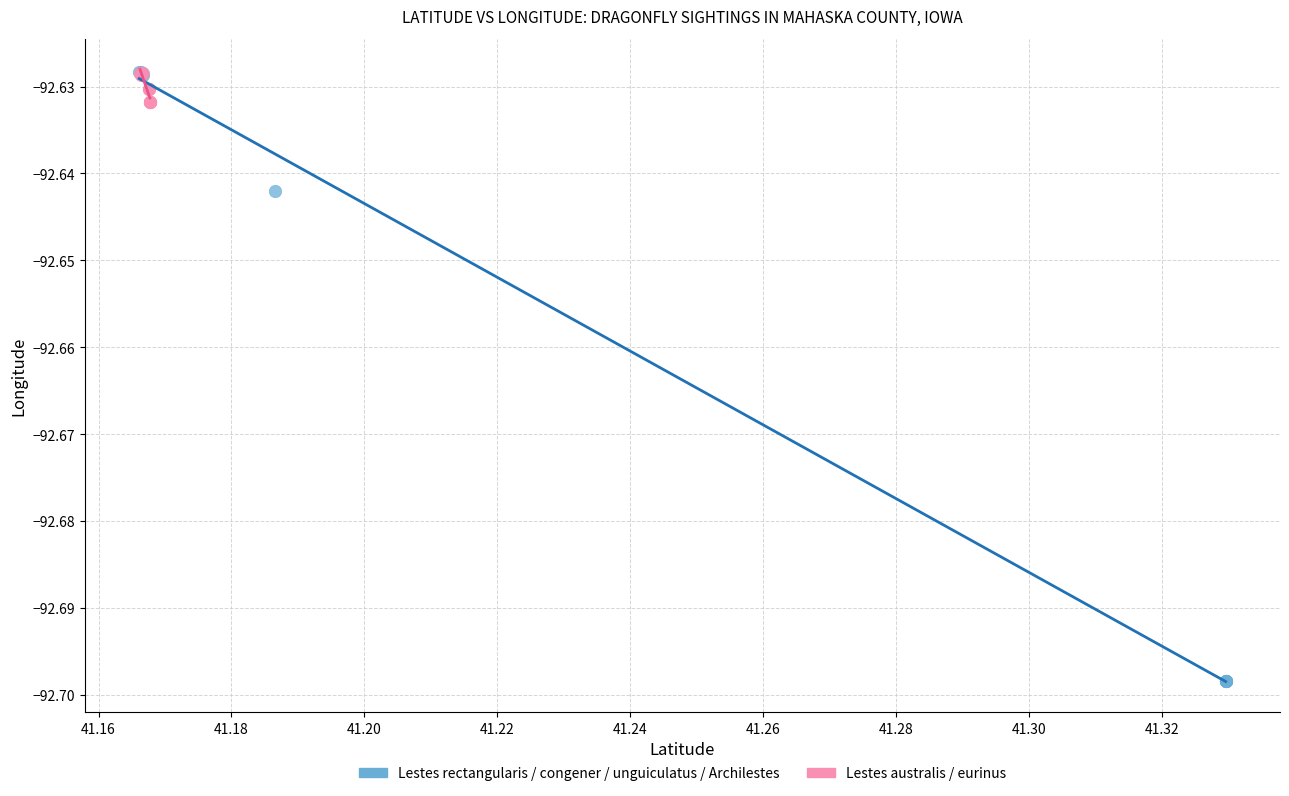

Which series reaches the minimum Y coordinate?

Lestes rectangularis / congener / unguiculatus / Archilestes